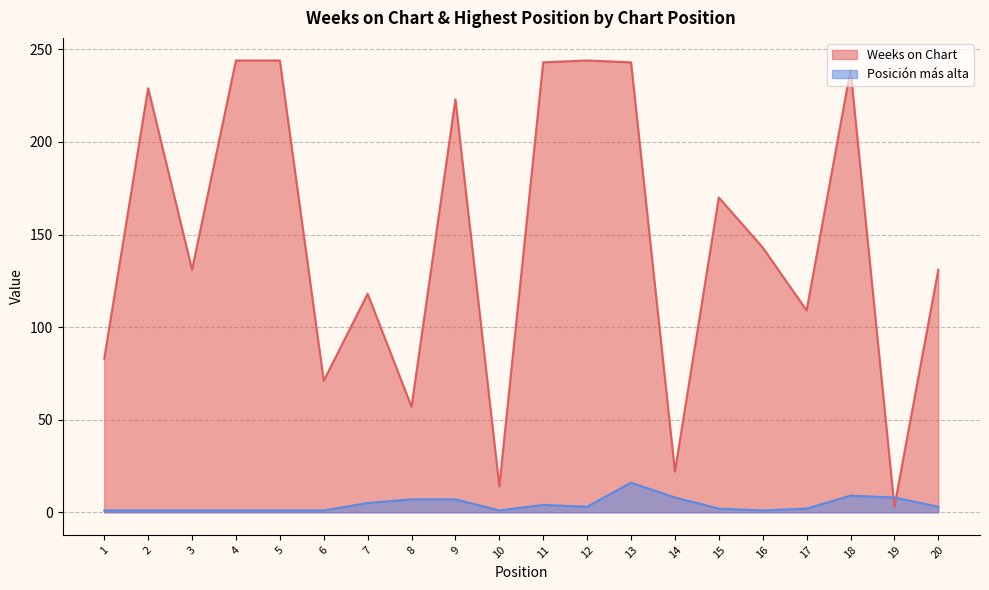

The Weeks on Chart series shows 243 at 11. True or false?

True